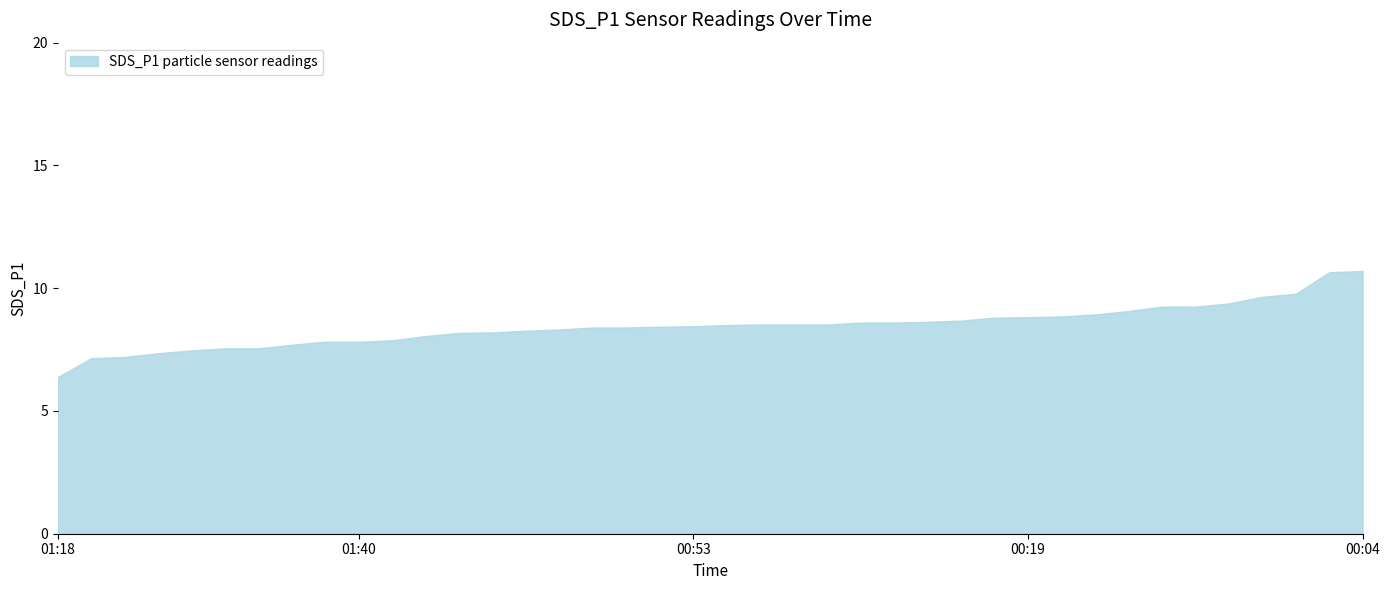

Rank the categories by value from lowest to highest.

01:18, 01:35, 01:28, 00:45, 00:58, 00:55, 01:25, 00:37, 01:23, 01:40, 00:48, 01:13, 01:20, 01:00, 00:43, 01:38, 00:27, 01:48, 01:10, 00:53, 01:30, 00:09, 00:12, 00:35, 00:06, 00:32, 00:14, 01:15, 00:17, 00:19, 00:50, 01:05, 01:45, 01:08, 01:33, 01:03, 00:01, 00:22, 01:43, 00:04